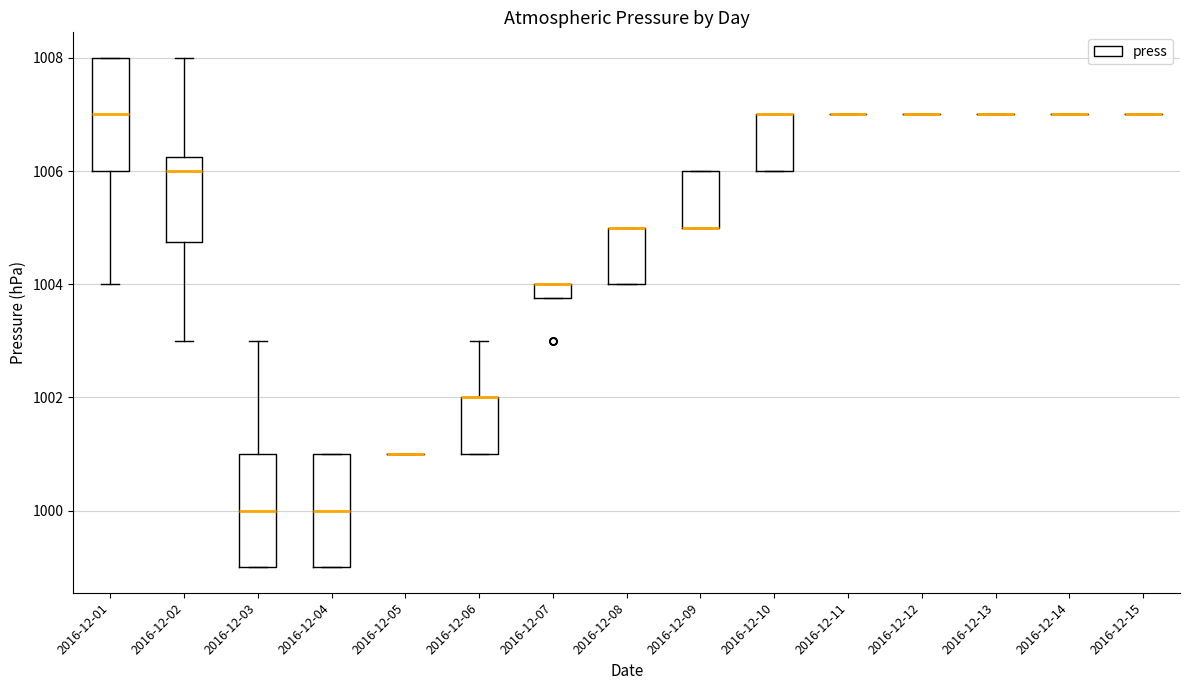

Where does the upper whisker of the box for 2016-12-06 end on the y-axis? The values are not printed on the chart, so give them approximately, as read against the axis.

1003.0